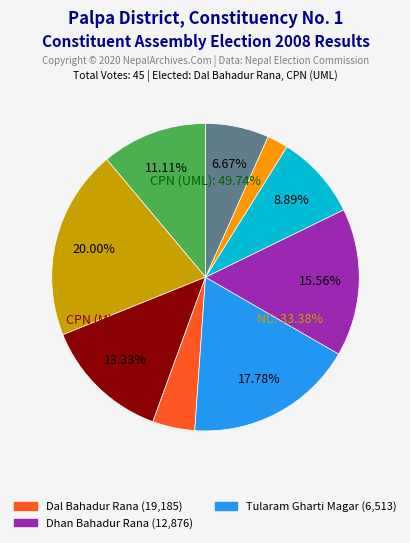

Is it true that 3 is 17% of the pie?

False